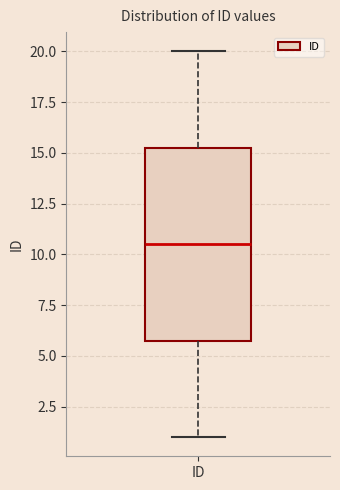

Where does the median line of the box for ID sit on the y-axis? The values are not printed on the chart, so give them approximately, as read against the axis.

10.5